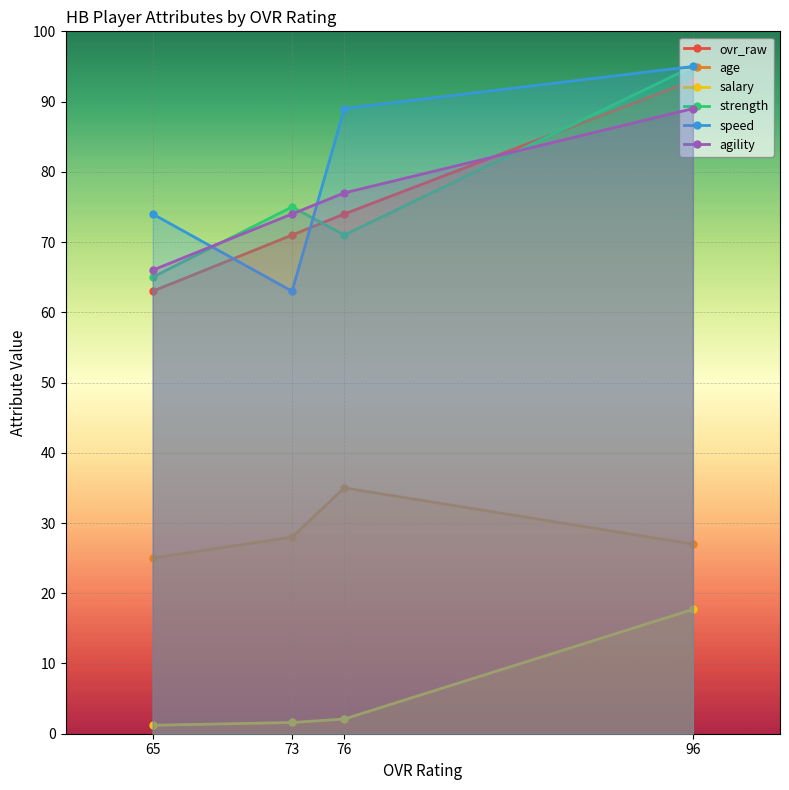

What are all the series names shown in the legend?

ovr_raw, age, salary, strength, speed, agility